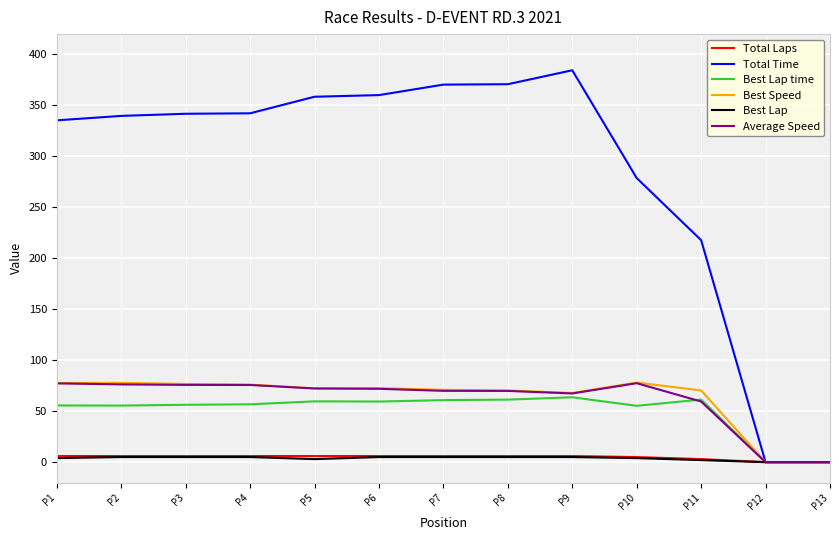

At which label is Average Speed closest to 38?

P11